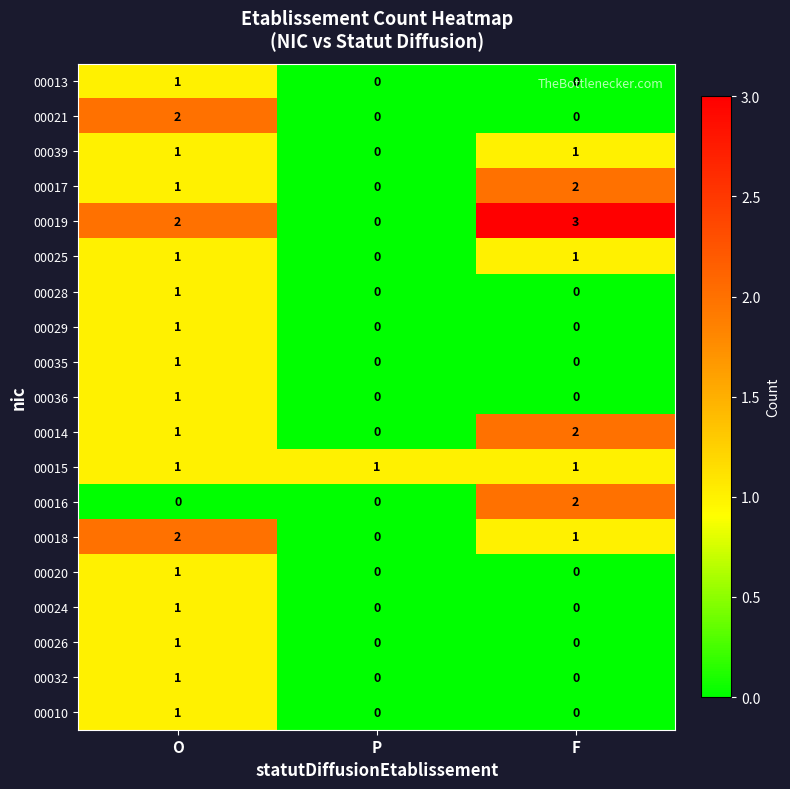

What is the total value across all series at F?

13